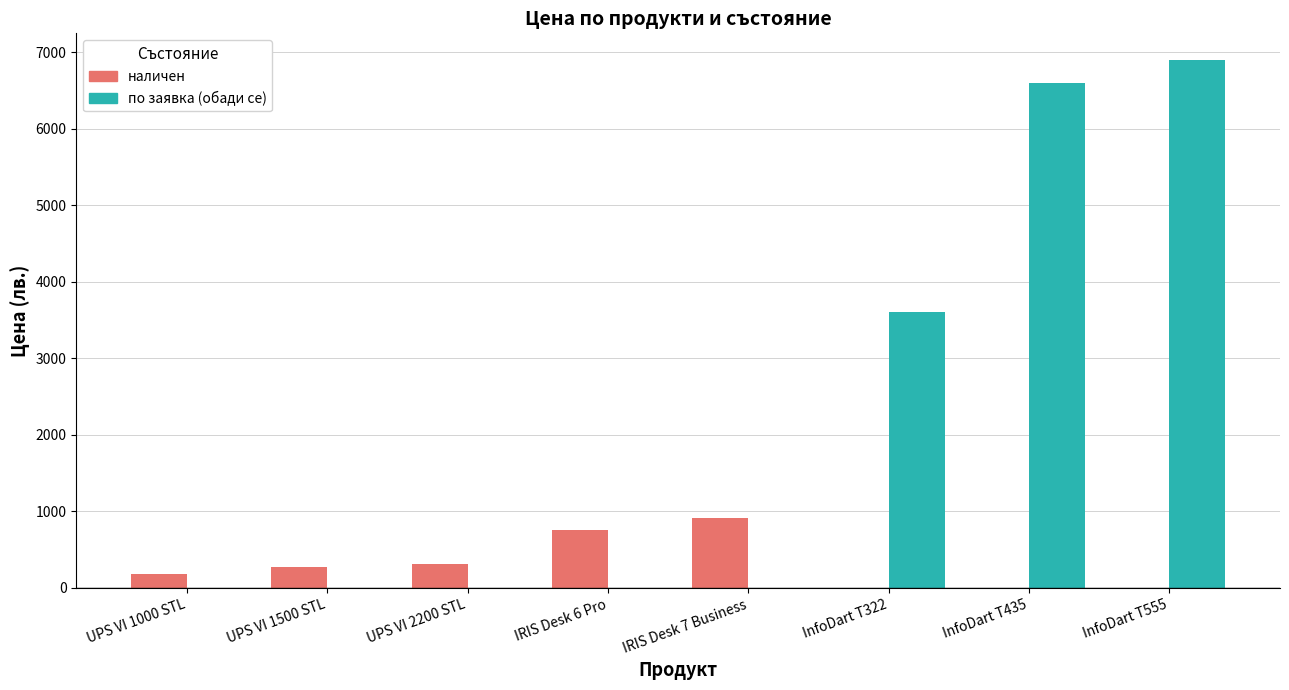

At which category is the sum across all series the highest?

InfoDart T555